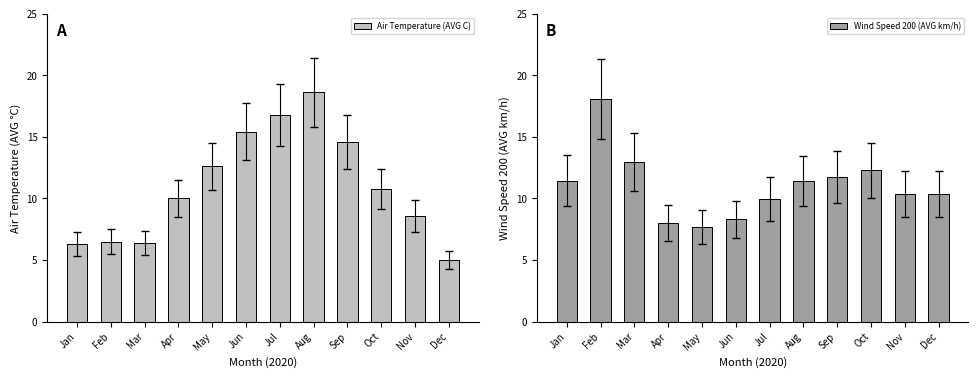

True or false: Wind Speed 200 (AVG km/h) has a value of 16.9 at Jul.

False